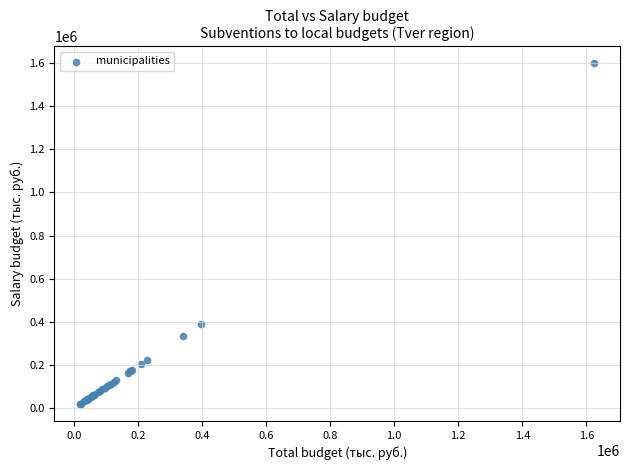

What Y value in the scatter plot is closest to 808370?

391102.0